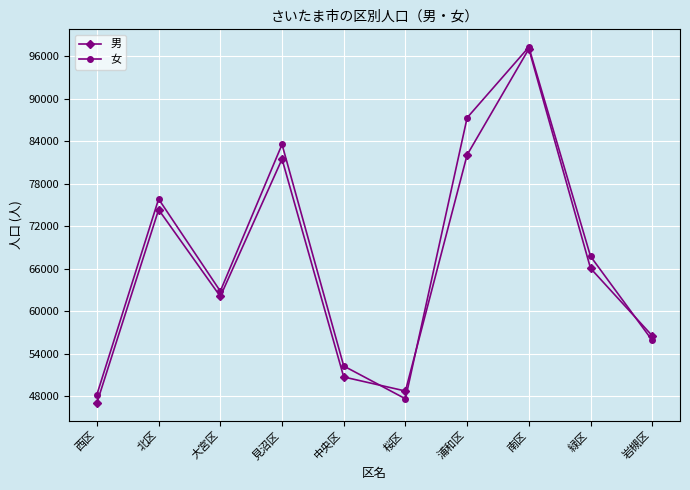

Which series has the largest total across all categories?

女